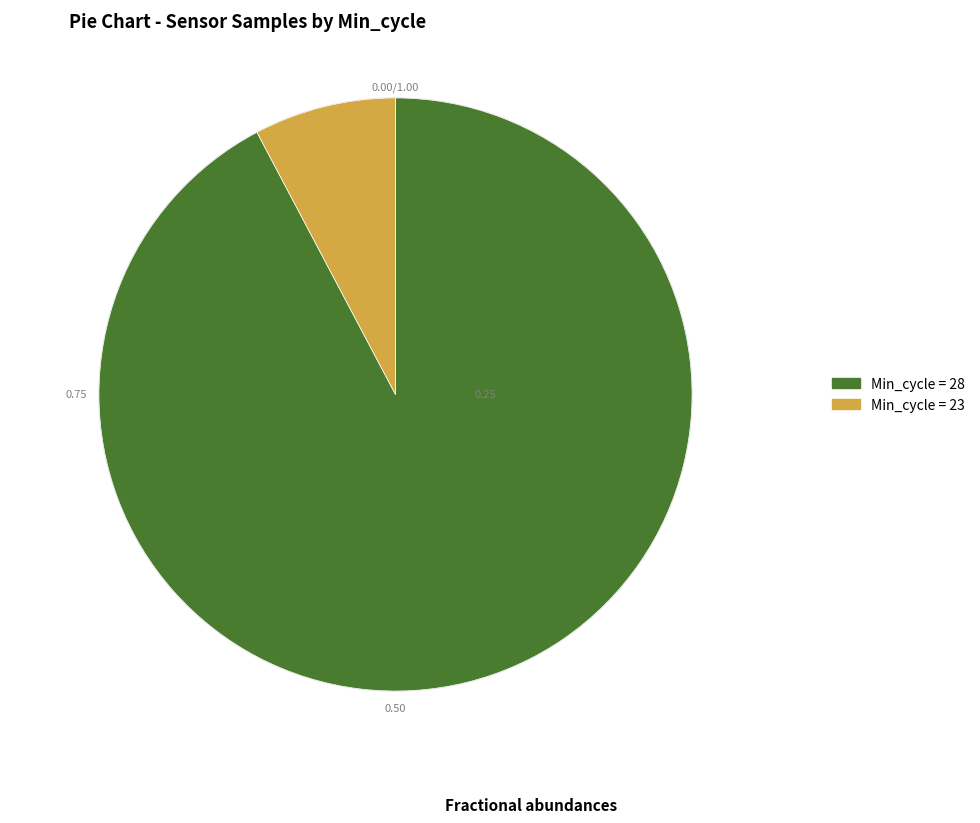

Is there a majority slice in this chart?

Yes